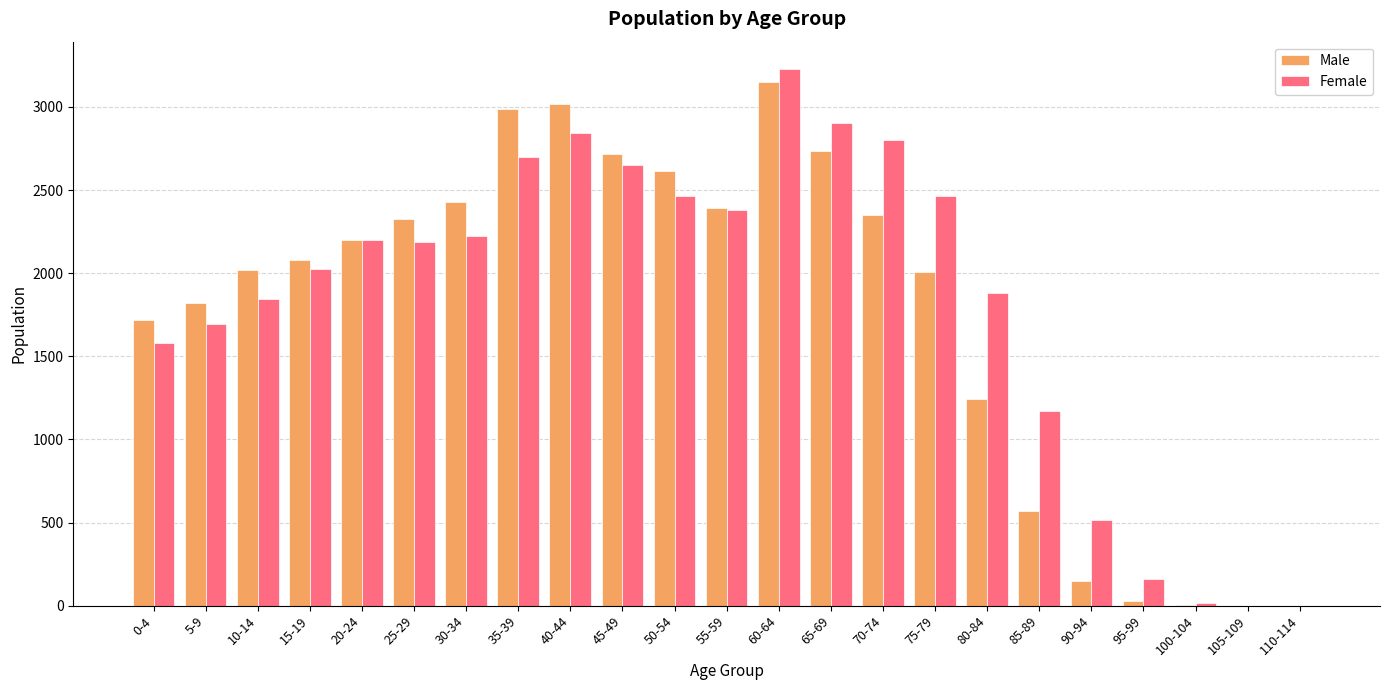

Between 30-34 and 70-74, which series saw the biggest shift?

Female